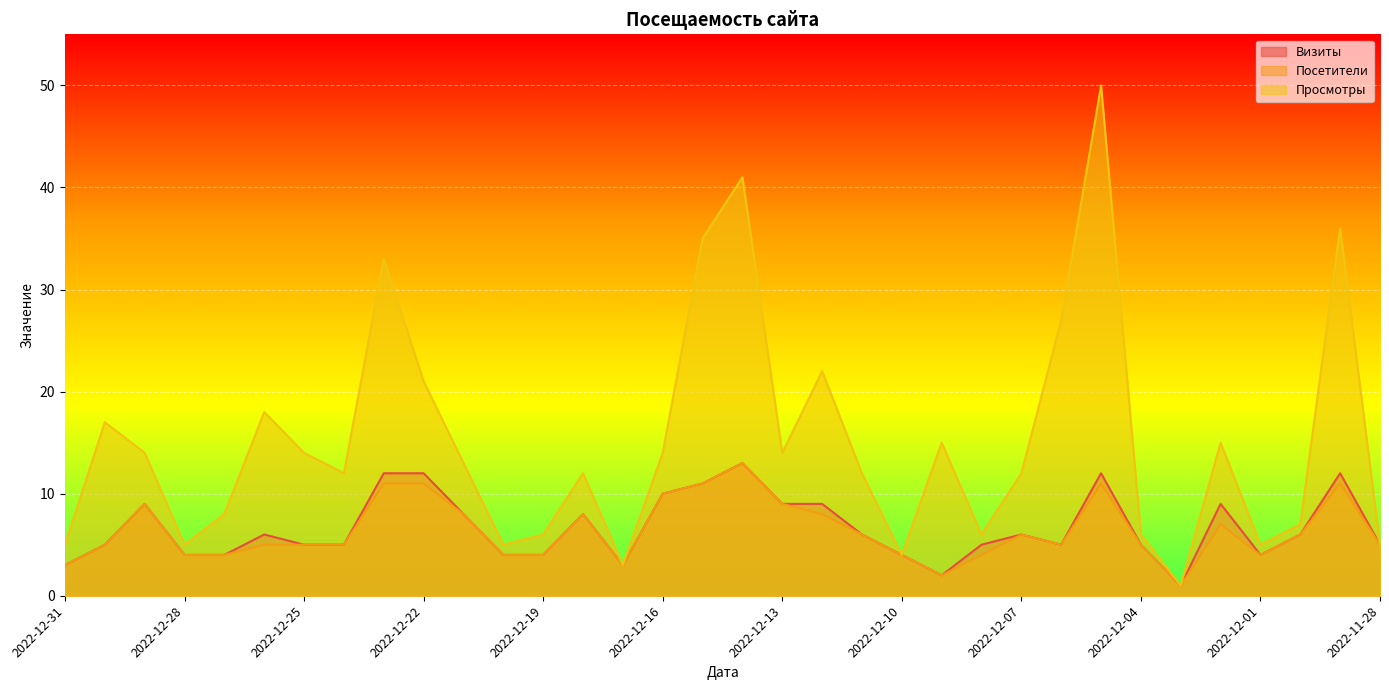

Which series has the widest spread of values?

Просмотры